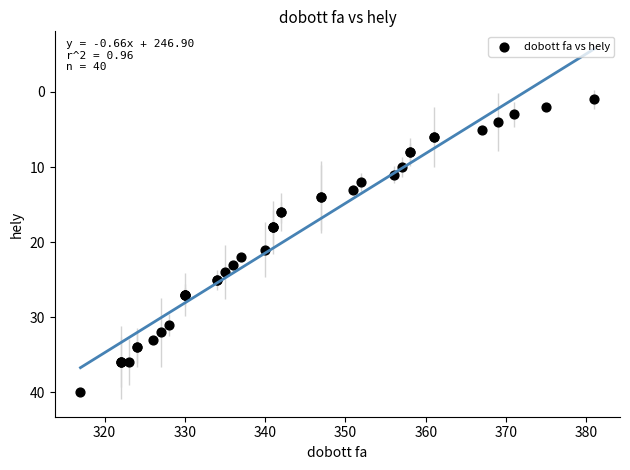

What Y value in the scatter plot is closest to 20?

21